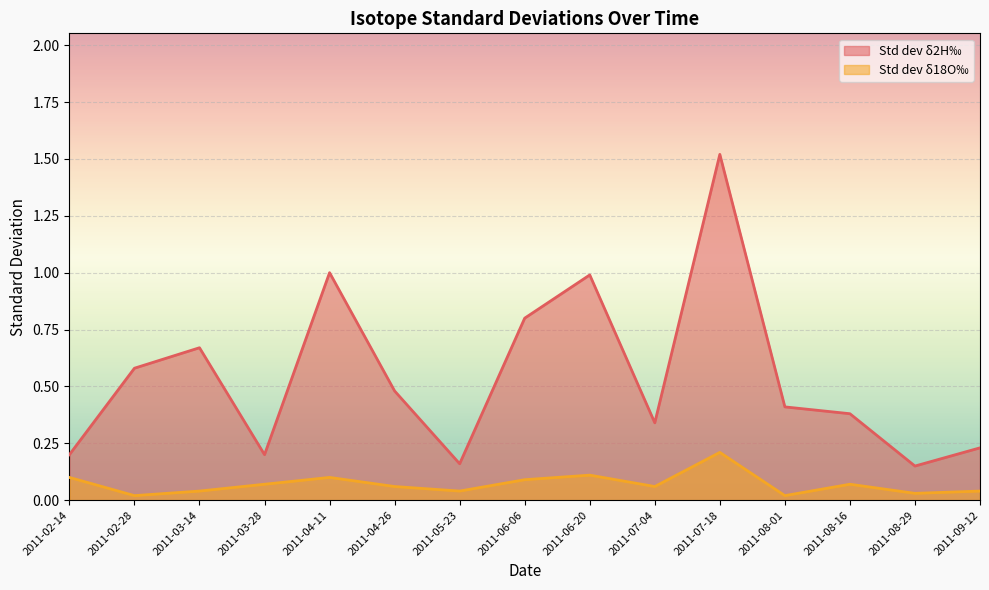

What position from the left is 2011-03-14?

3